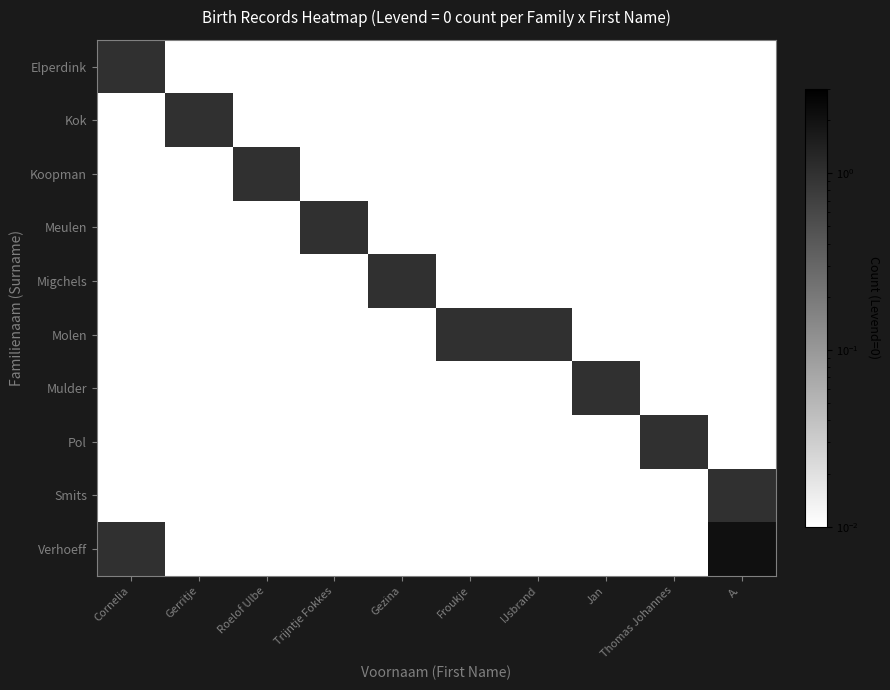

What is the total value across all series at A.?

3.1